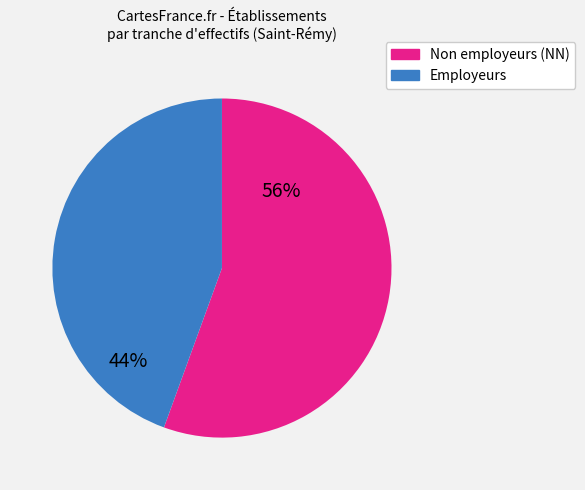

The Non employeurs (NN) slice represents 56% of the pie. True or false?

True